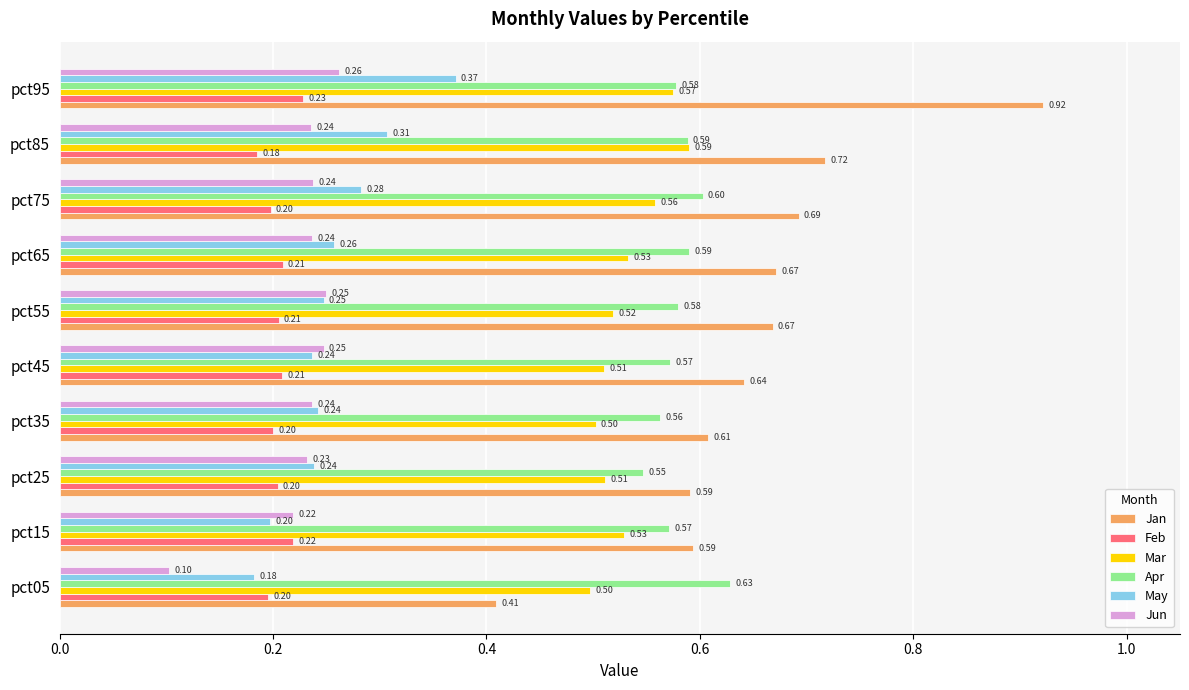

Which series has the widest spread of values?

Jan